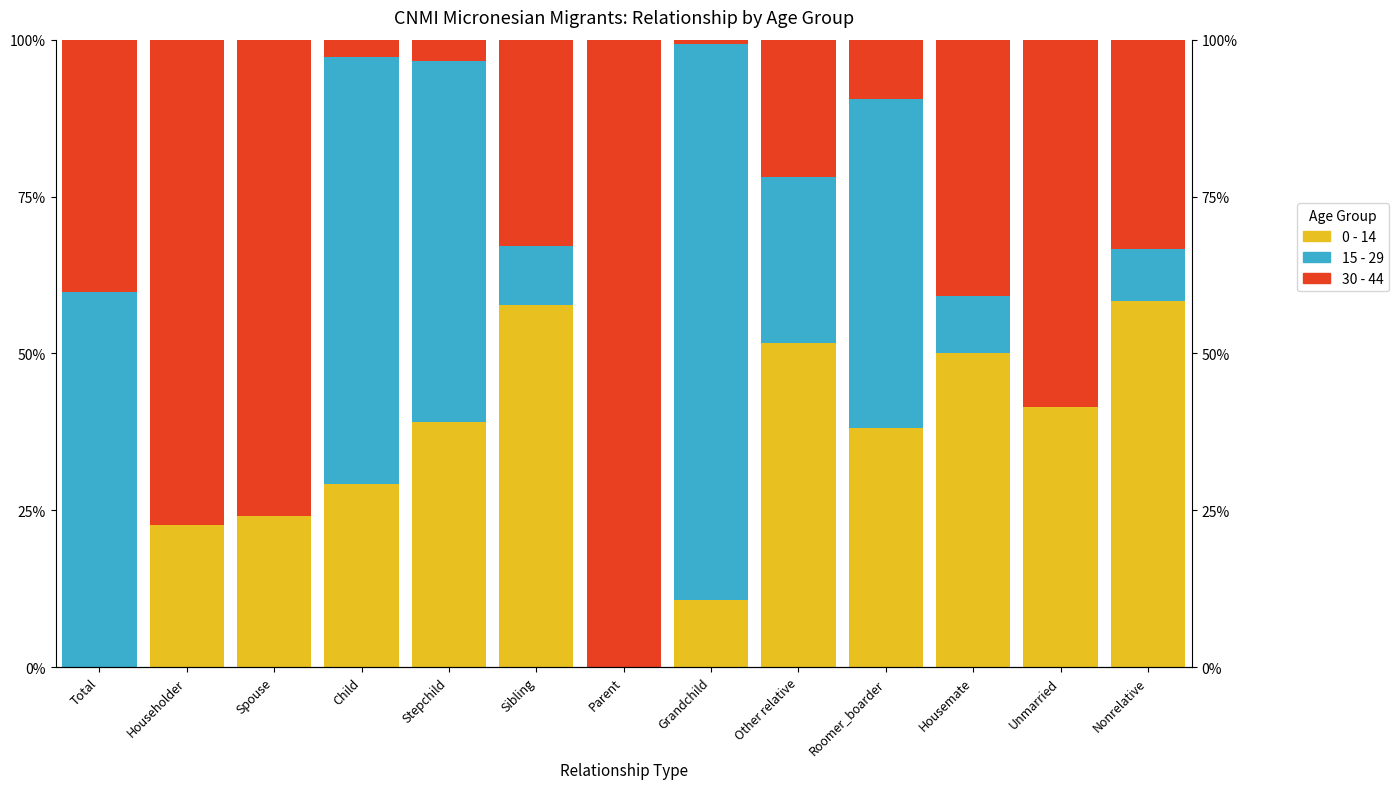

Which series has the largest range (max minus min)?

30 - 44